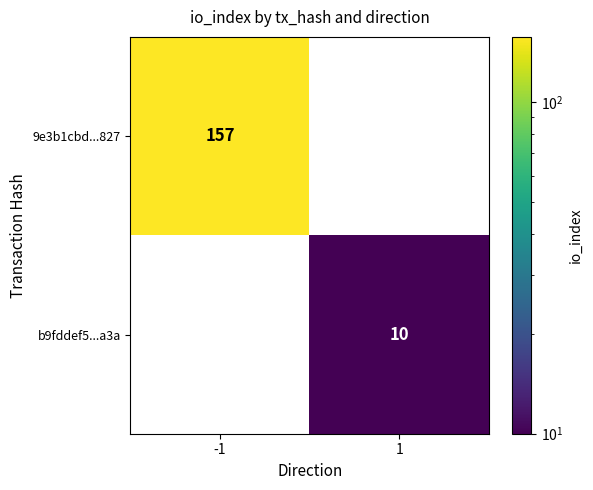

At how many categories does at least one series exceed 134?

1